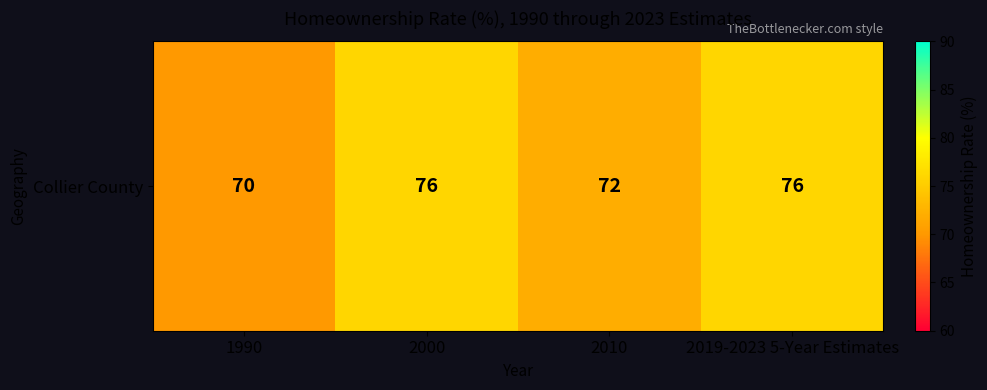

What is the average value?

74